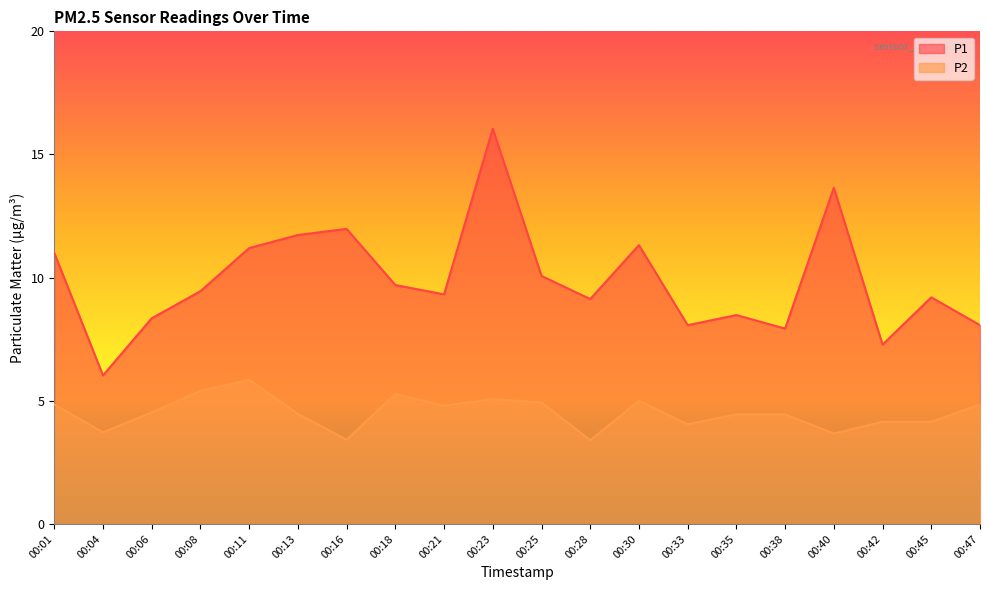

At which label is P2 closest to 4?

00:33